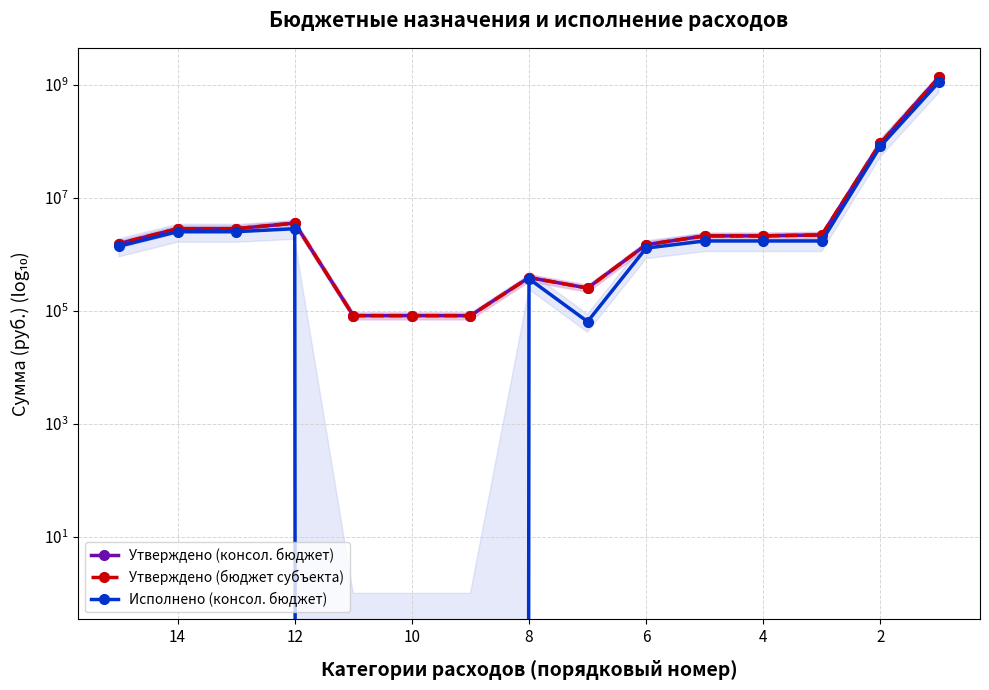

How many lines are shown in the chart?

3